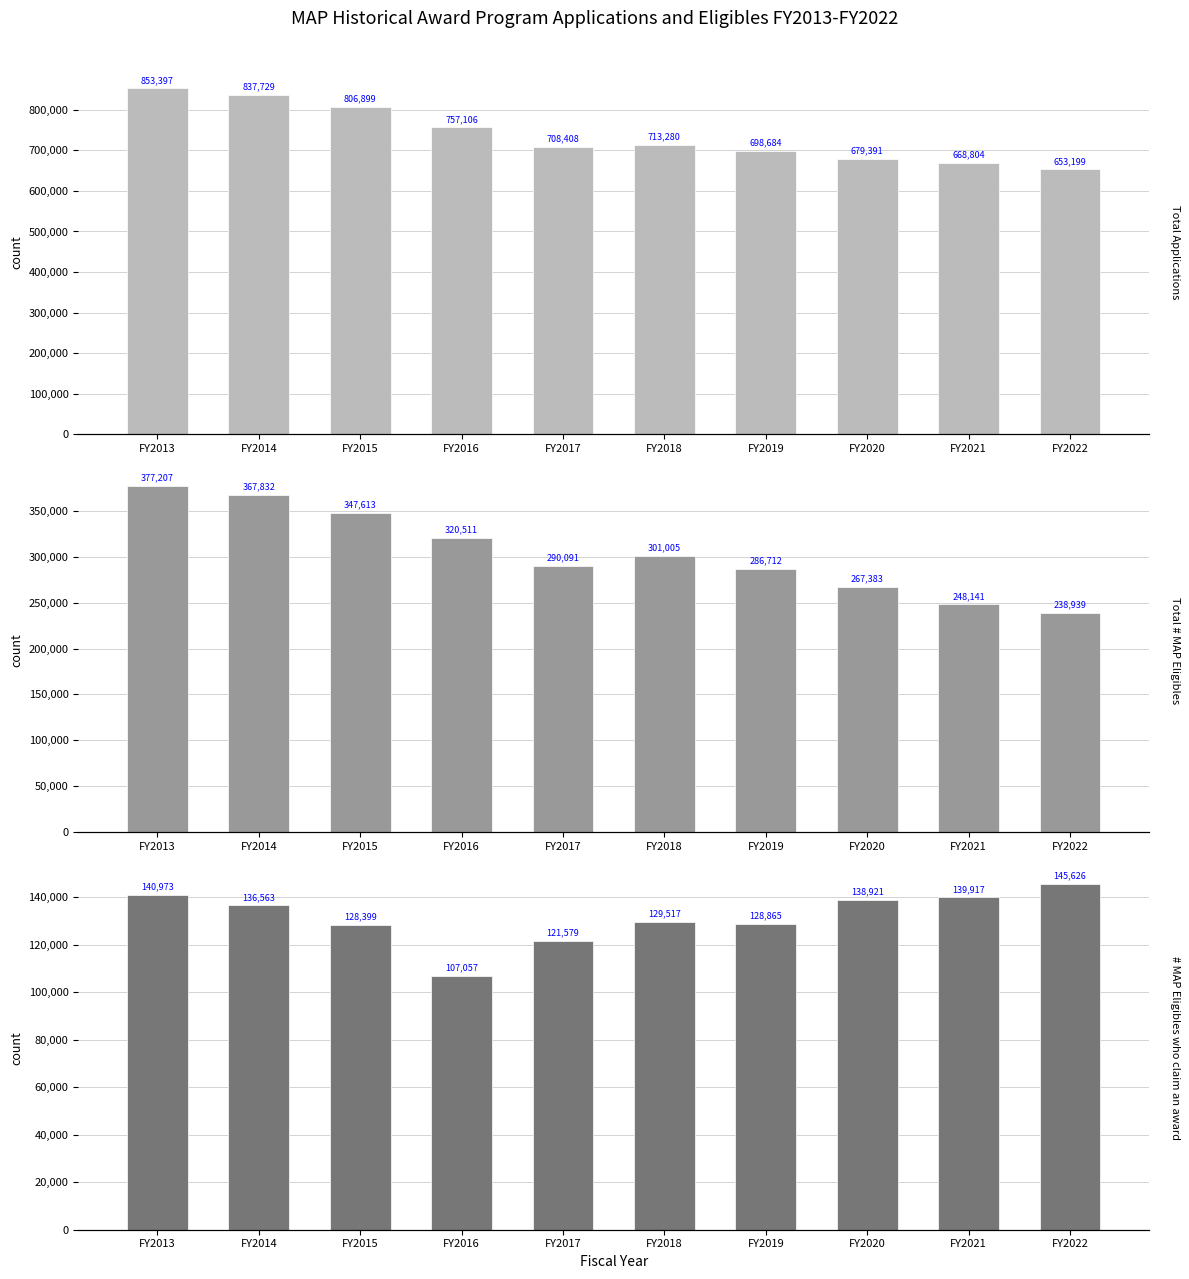

What is the sum of all # MAP Eligibles who claim an award values?

1317417